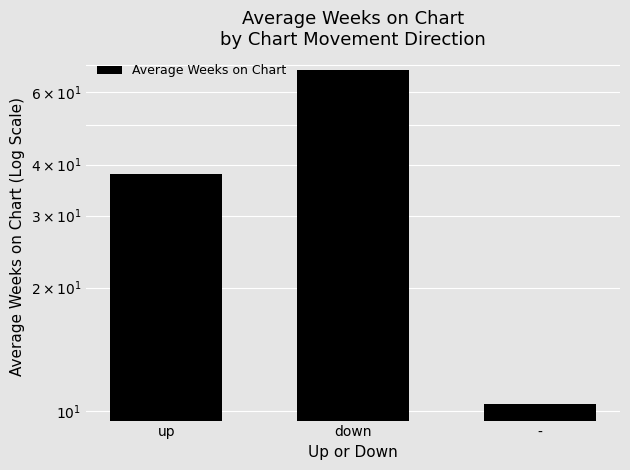

Rank the categories by value from lowest to highest.

-, up, down